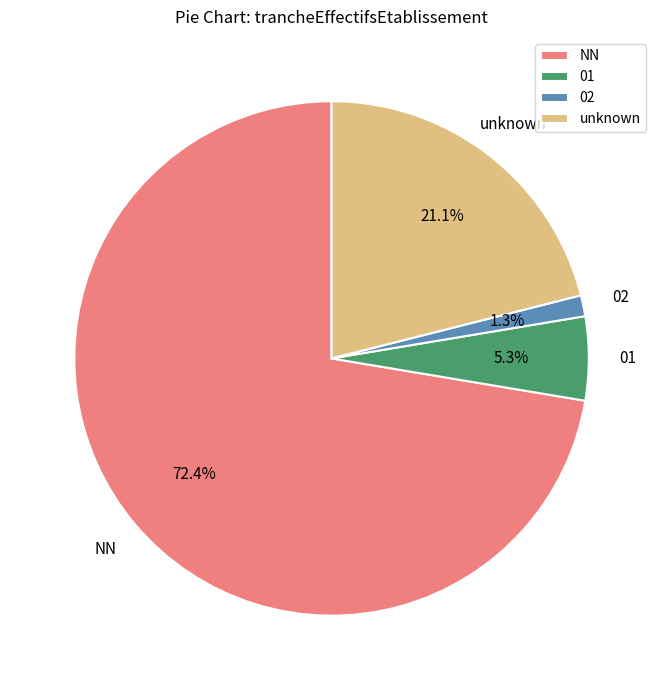

What is the majority slice?

NN